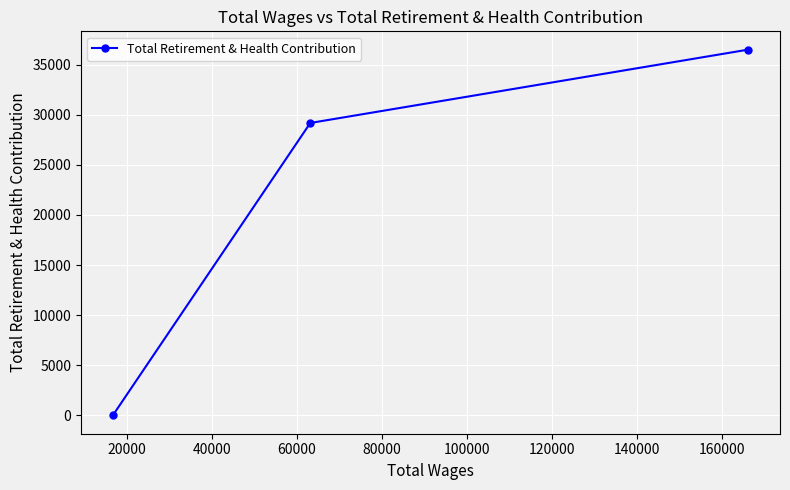

What is the greatest value displayed?

36486